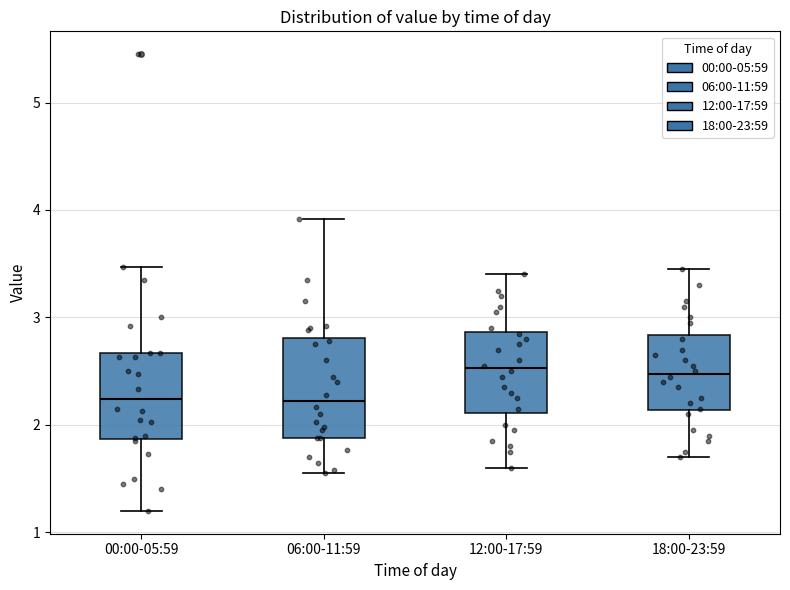

Reading left to right, transcribe this box plot: for each box, give where its median line is, the range the box spans, and where its two whiskers end, as read against the y-axis. The values are not printed on the chart, so give them approximately, as read against the axis.

00:00-05:59: median 2.2, box 1.9 to 2.7, whiskers 1.2 to 3.5
06:00-11:59: median 2.2, box 1.9 to 2.8, whiskers 1.6 to 3.9
12:00-17:59: median 2.5, box 2.1 to 2.9, whiskers 1.6 to 3.4
18:00-23:59: median 2.5, box 2.1 to 2.8, whiskers 1.7 to 3.5